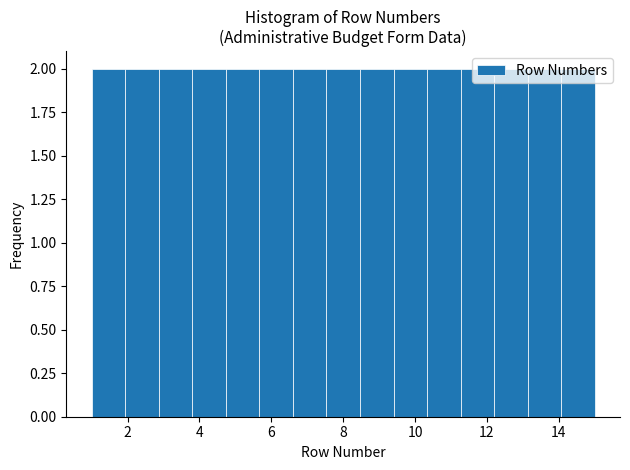

Reading left to right, transcribe this chart: for each bar, give the range it covers on the x-axis and its height. Neither the bar edges nor the heights are printed on the chart, so give them approximately, as read against the axes.

1.0 to 2.0: 2
2.0 to 2.8: 2
2.8 to 3.8: 2
3.8 to 4.8: 2
4.8 to 5.6: 2
5.6 to 6.6: 2
6.6 to 7.6: 2
7.6 to 8.4: 2
8.4 to 9.4: 2
9.4 to 10.4: 2
10.4 to 11.2: 2
11.2 to 12.2: 2
12.2 to 13.2: 2
13.2 to 14.0: 2
14.0 to 15.0: 2